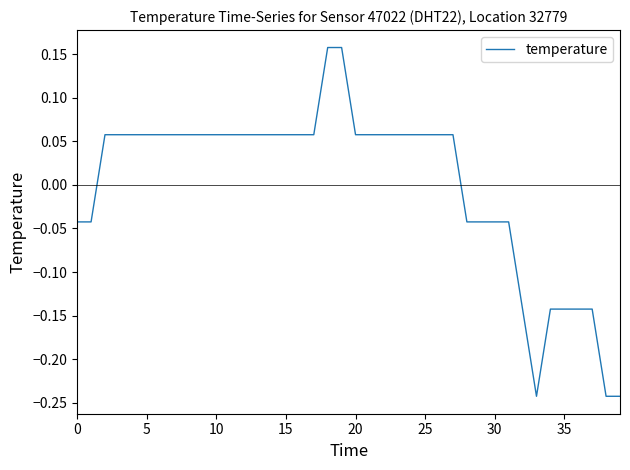

Does the chart display data point markers on the line(s)?

No